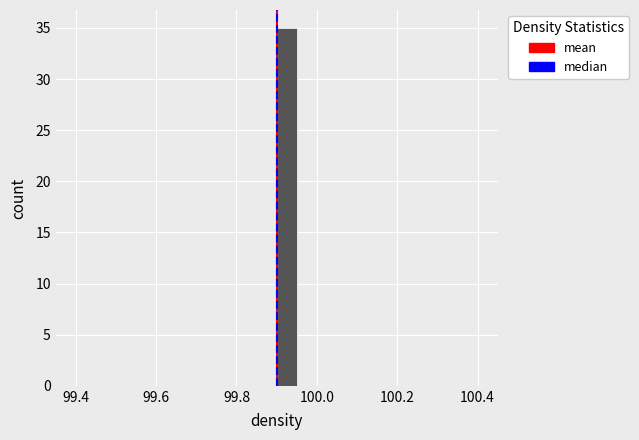

Around what value on the x-axis is the tallest bar? Give the approximate position of its centre, as read against the axis.

99.92